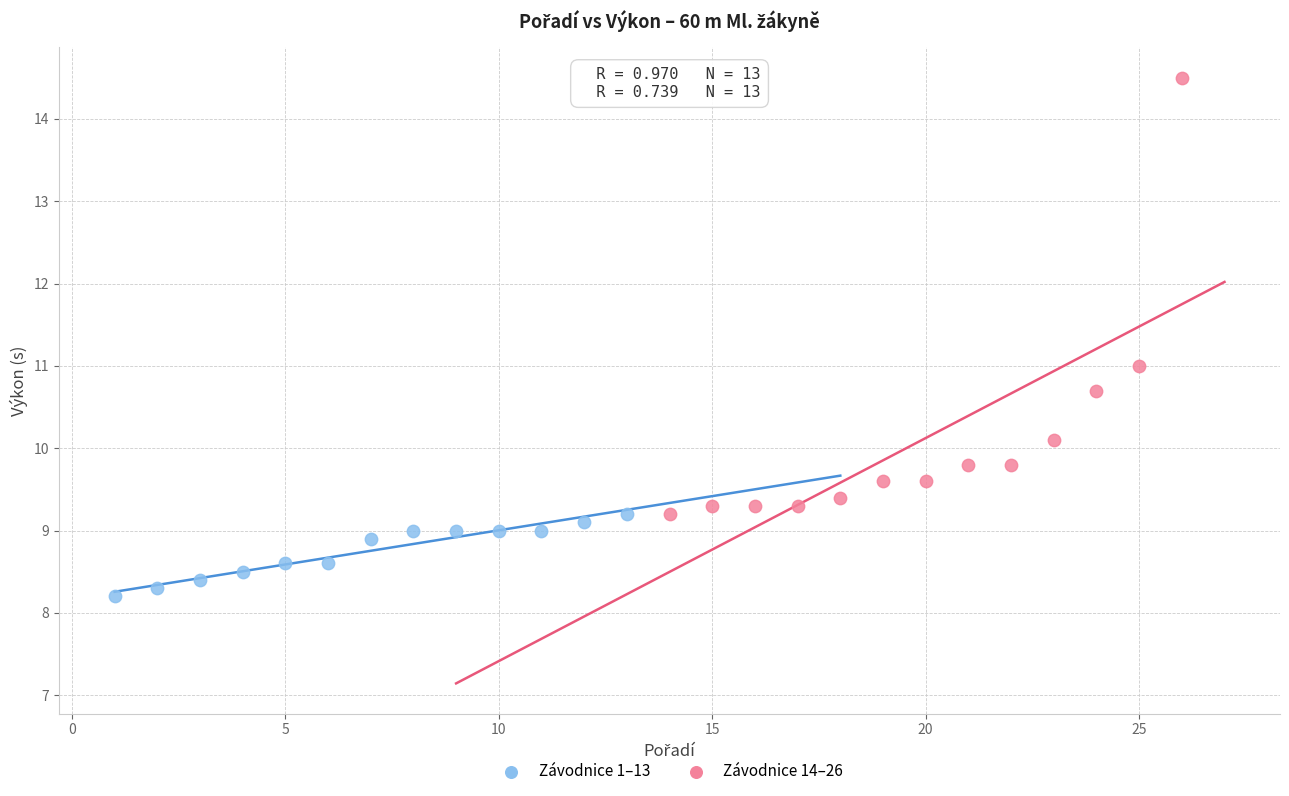

What are all the series names shown in the legend?

Závodnice 1–13, Závodnice 14–26